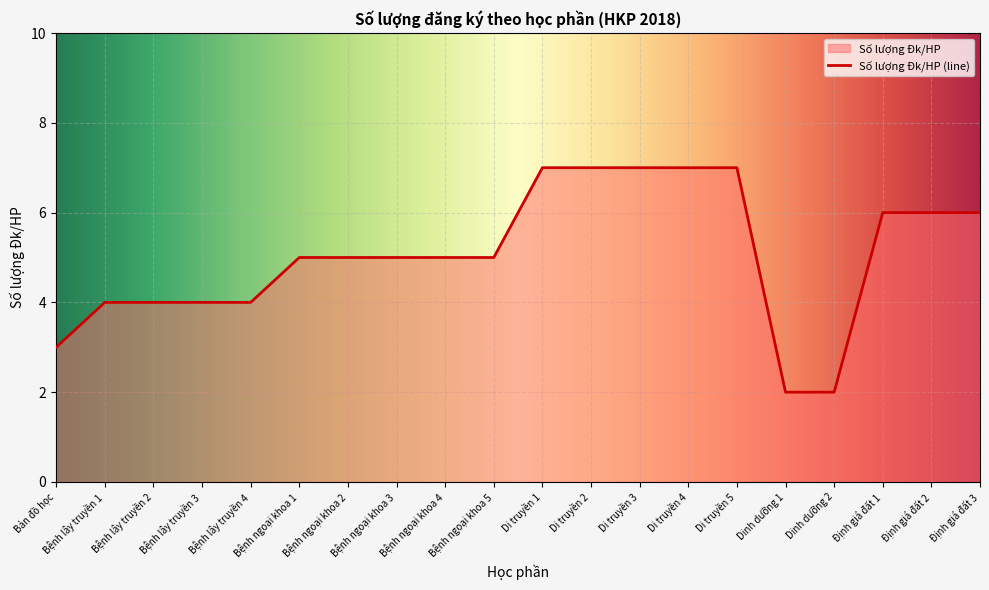

What is the change in value from Bệnh lây truyền 1 to Bệnh ngoại khoa 2?

+1